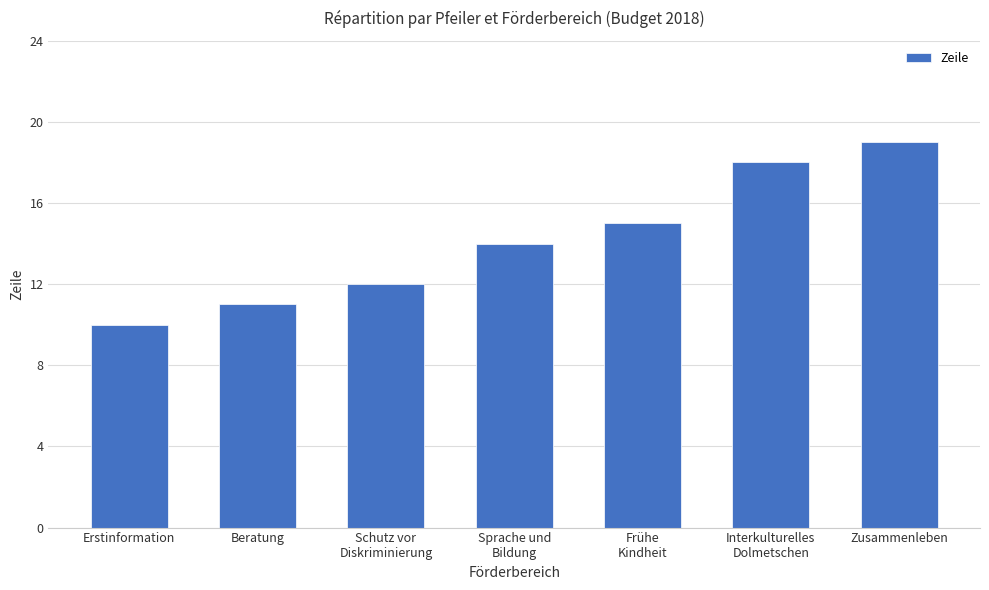

What is the difference between the maximum and minimum values?

9